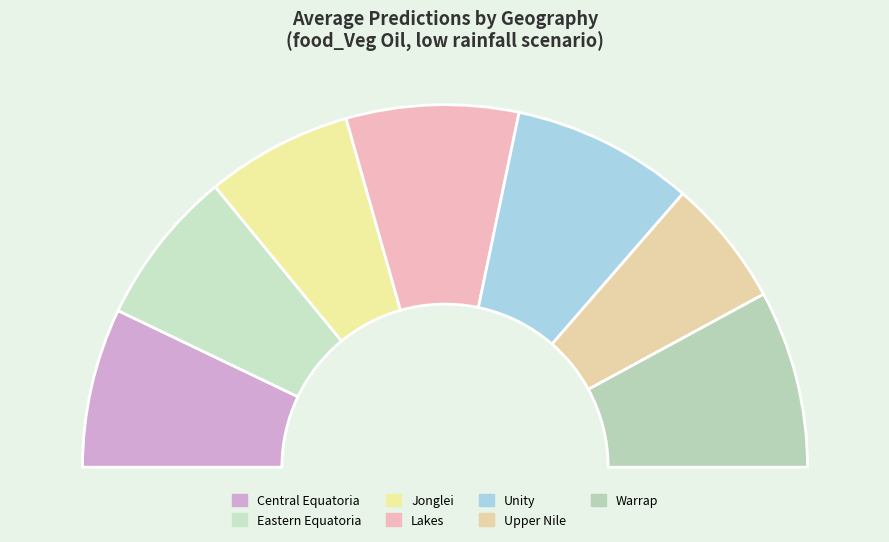

To the nearest percent, what portion does Eastern Equatoria represent?

14%